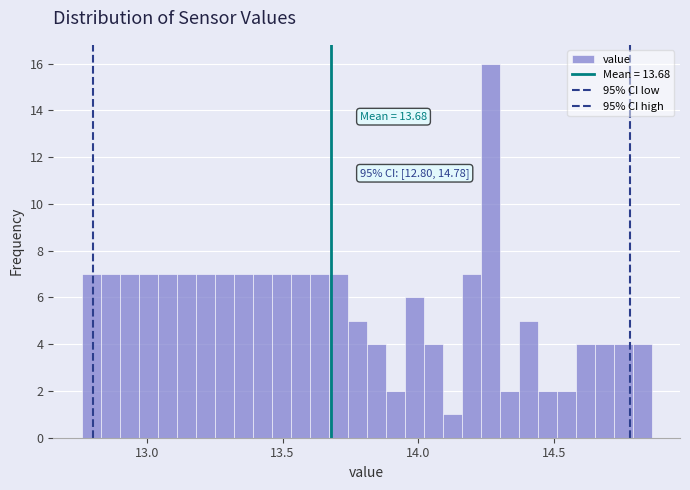

Read against the x-axis, roughly where is the centre of the tallest bar?

14.25